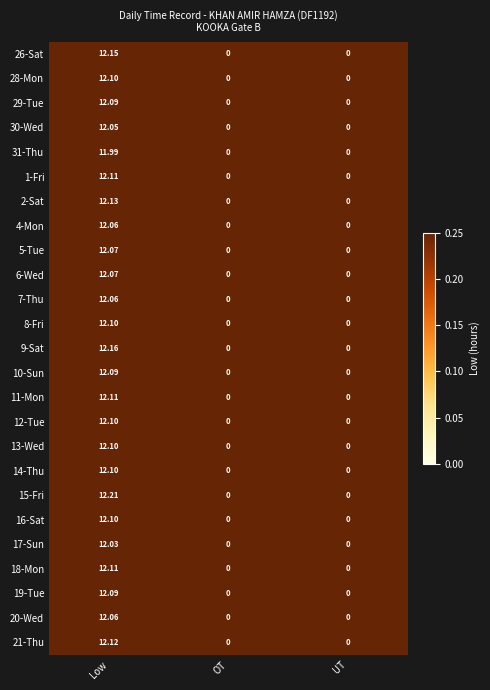

At which category is the sum across all series the highest?

Low